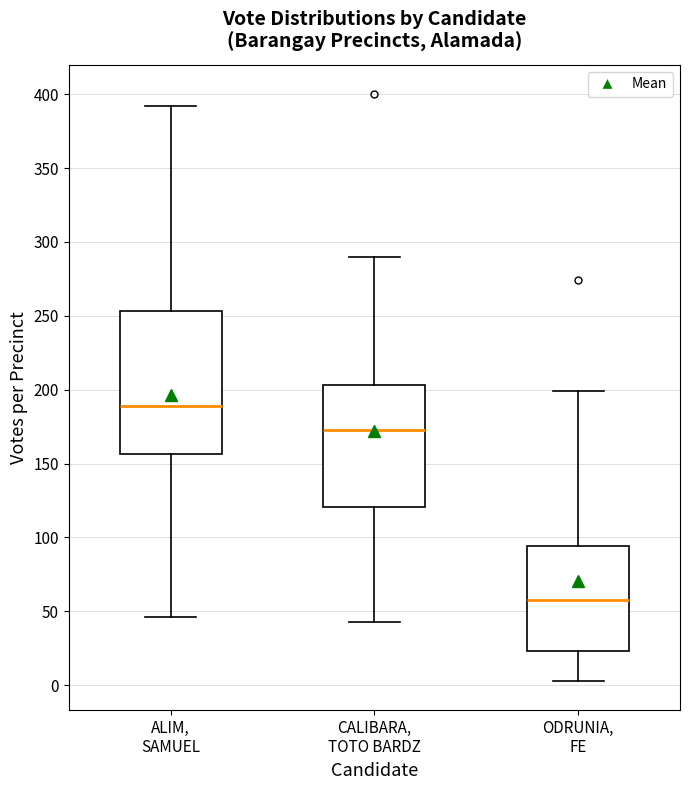

Where does the upper whisker of the box for ODRUNIA, FE end on the y-axis? The values are not printed on the chart, so give them approximately, as read against the axis.

200